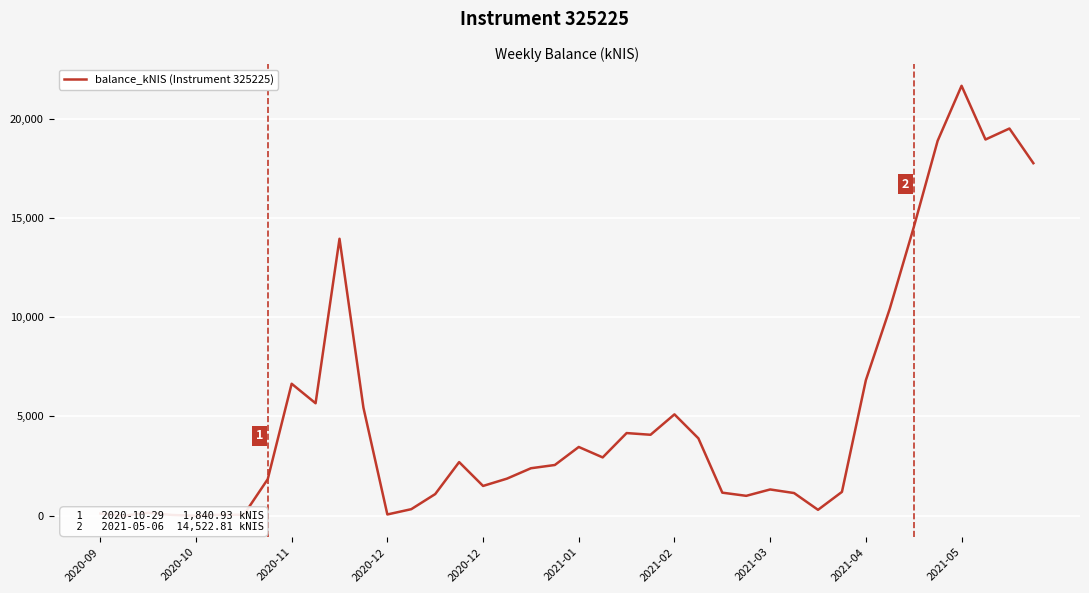

True or false: the data shows 0.0 at 2020-10.

True